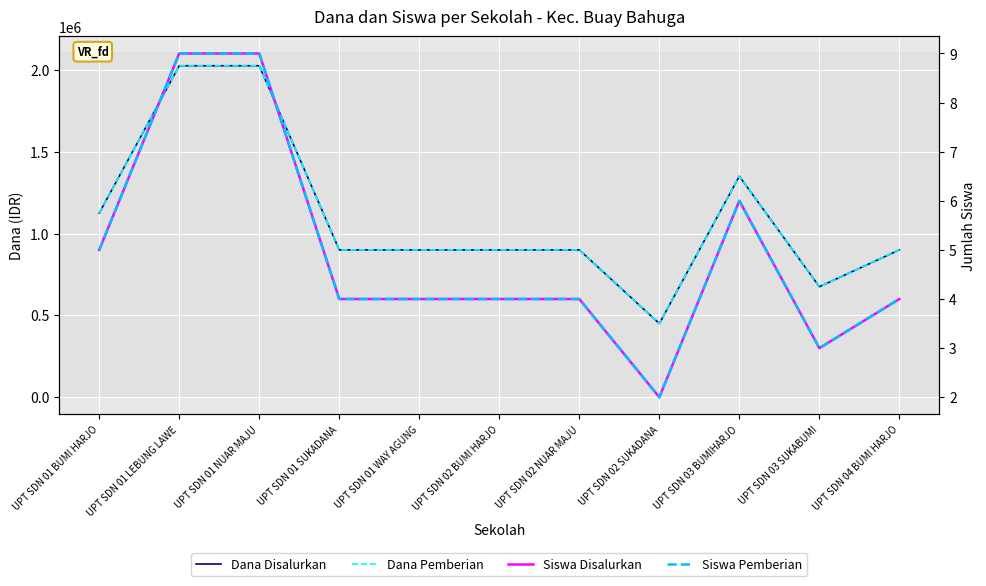

How many lines are shown in the chart?

4